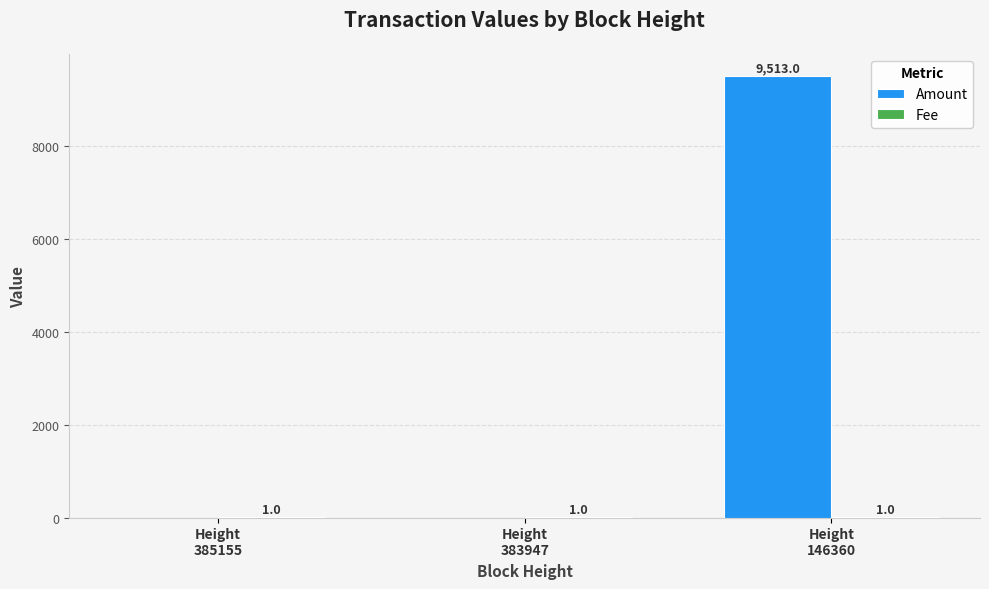

What is the sum of all Amount values?

9513